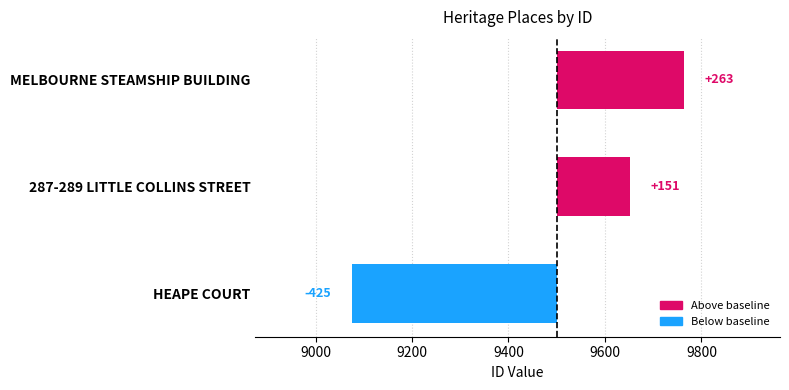

What is the minimum value shown in the chart?

-425